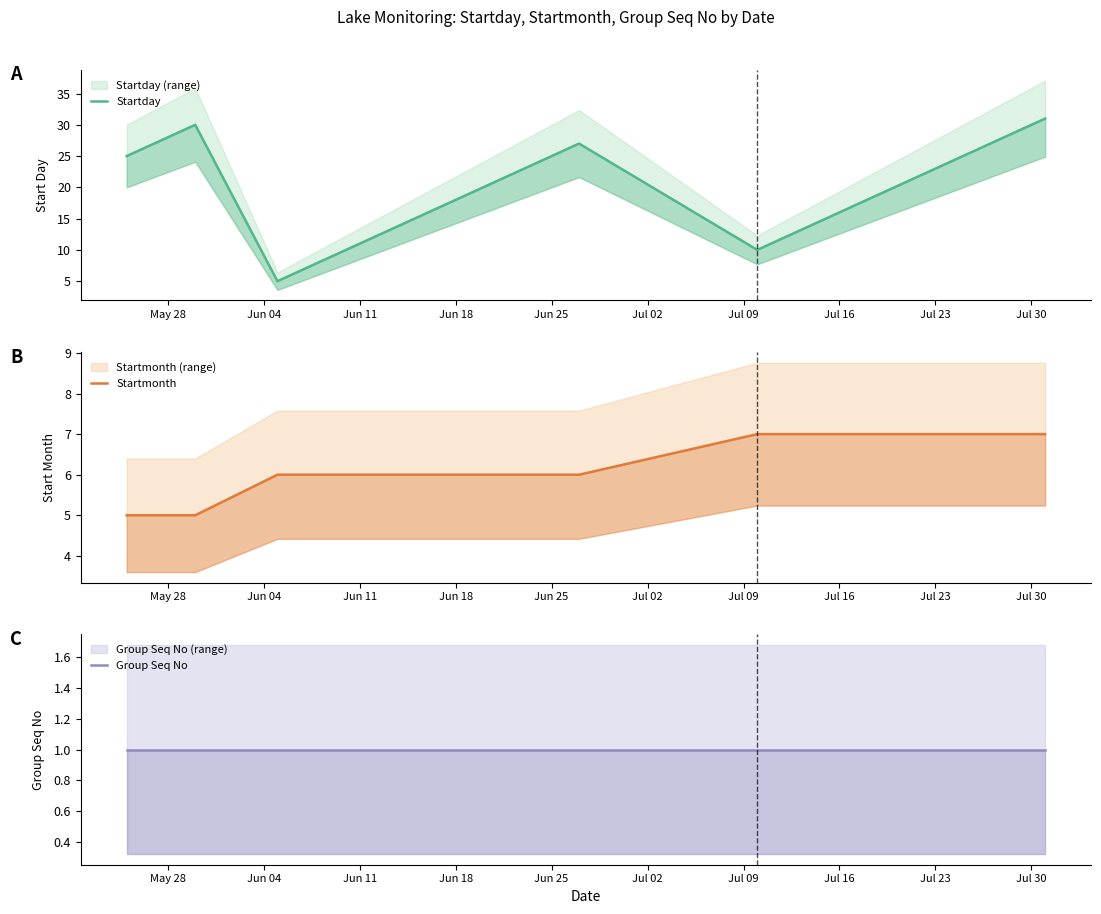

Which series has the widest spread of values?

Startday